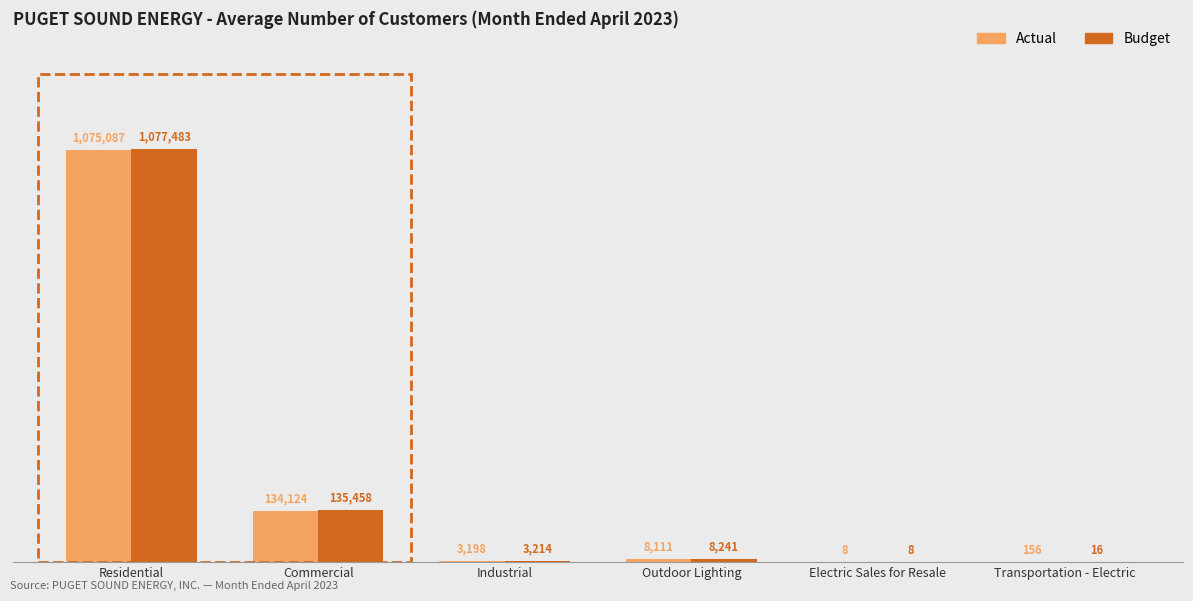

Reading left to right, transcribe all the data shown in this chart.

Actual: Residential=1075087	Commercial=134124	Industrial=3198	Outdoor Lighting=8111	Electric Sales for Resale=8	Transportation - Electric=156
Budget: Residential=1077483	Commercial=135458	Industrial=3214	Outdoor Lighting=8241	Electric Sales for Resale=8	Transportation - Electric=16